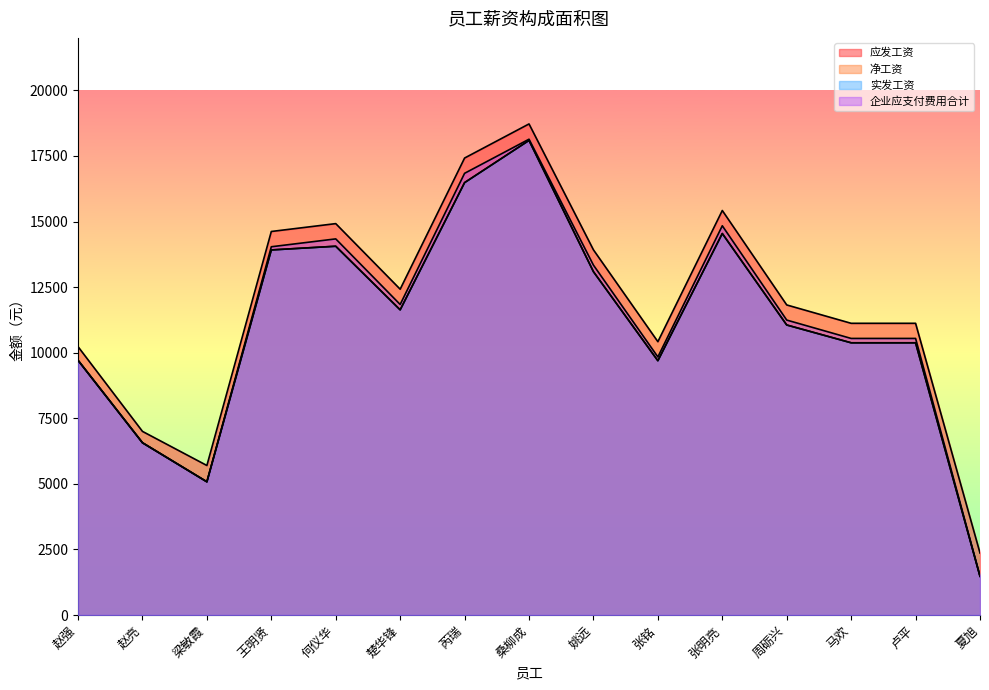

What is the sum of all 实发工资 values?

166148.4